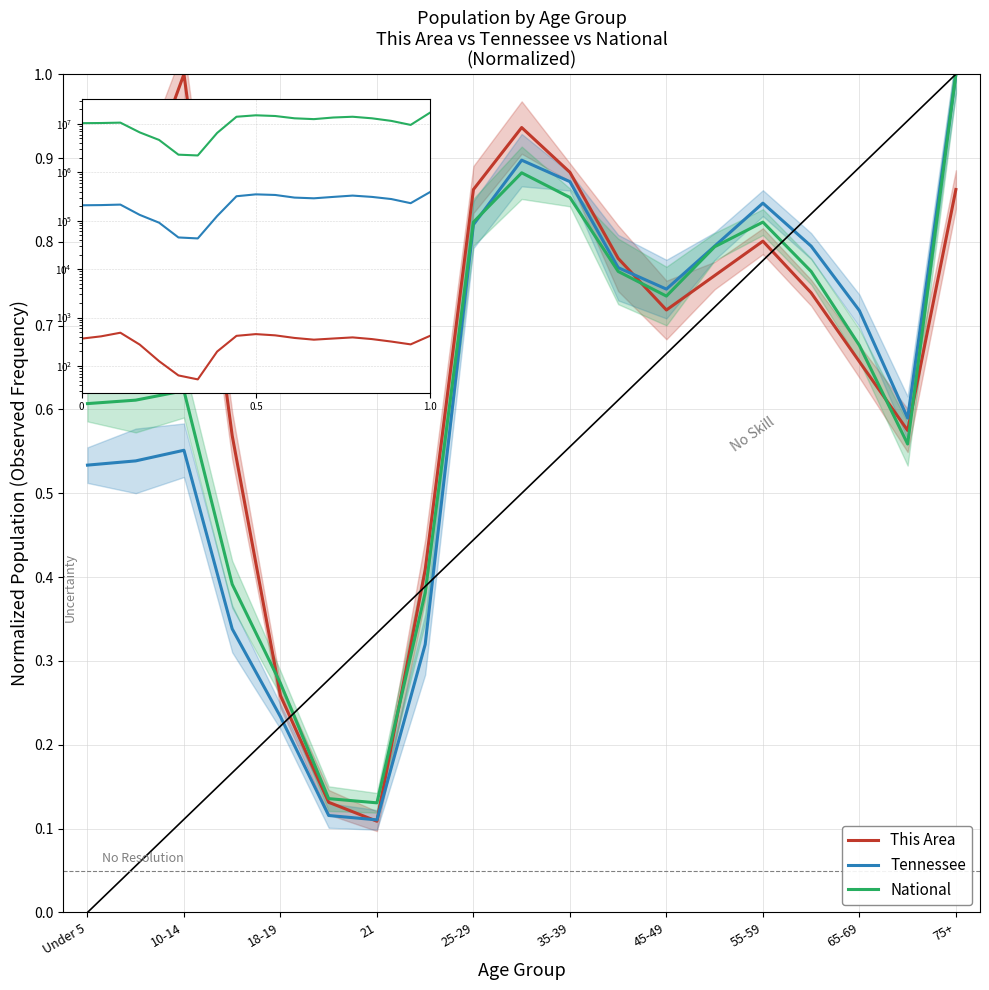

The value of This Area at 10 is 1.4. True or false?

False